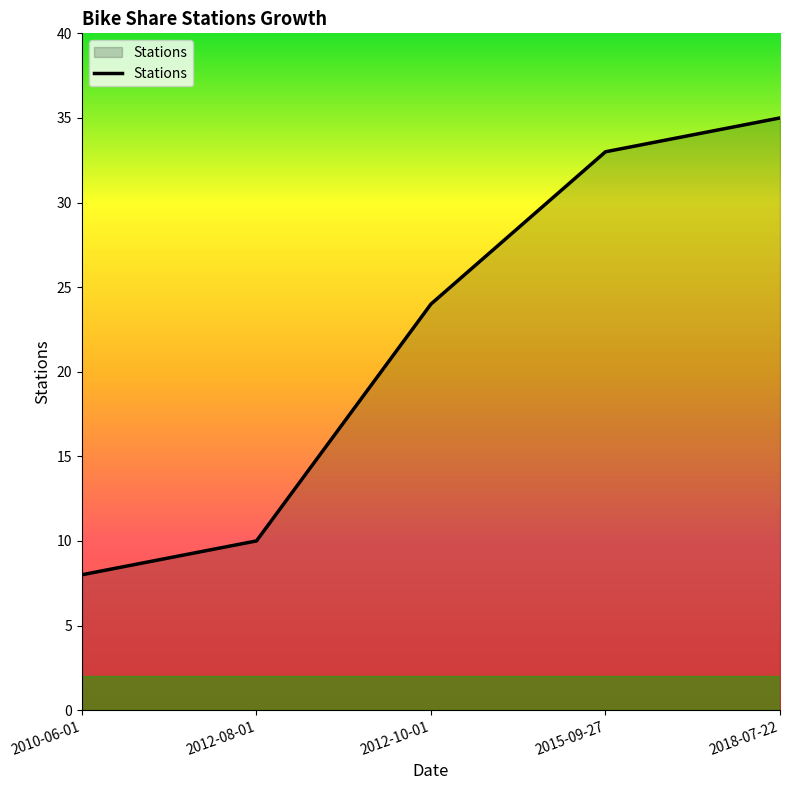

Rank the categories by value from lowest to highest.

2010-06-01, 2012-08-01, 2012-10-01, 2015-09-27, 2018-07-22